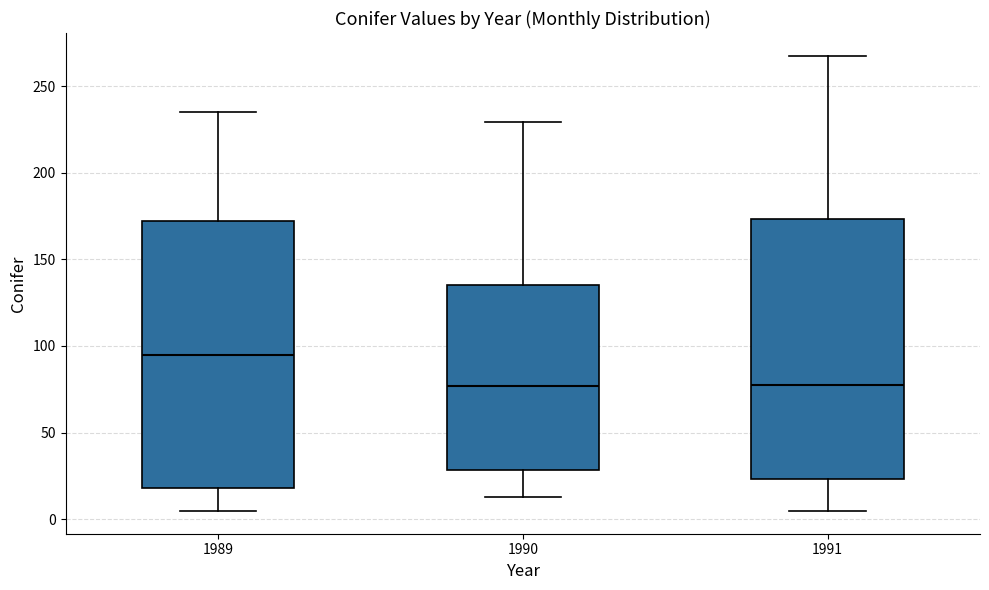

Reading left to right, read every box against the y-axis: the position of its median line, the range the box covers, and the ends of its whiskers. The values are not printed on the chart, so give them approximately, as read against the axis.

1989: median 95, box 20 to 170, whiskers 5 to 235
1990: median 75, box 30 to 135, whiskers 15 to 230
1991: median 75, box 25 to 175, whiskers 5 to 270